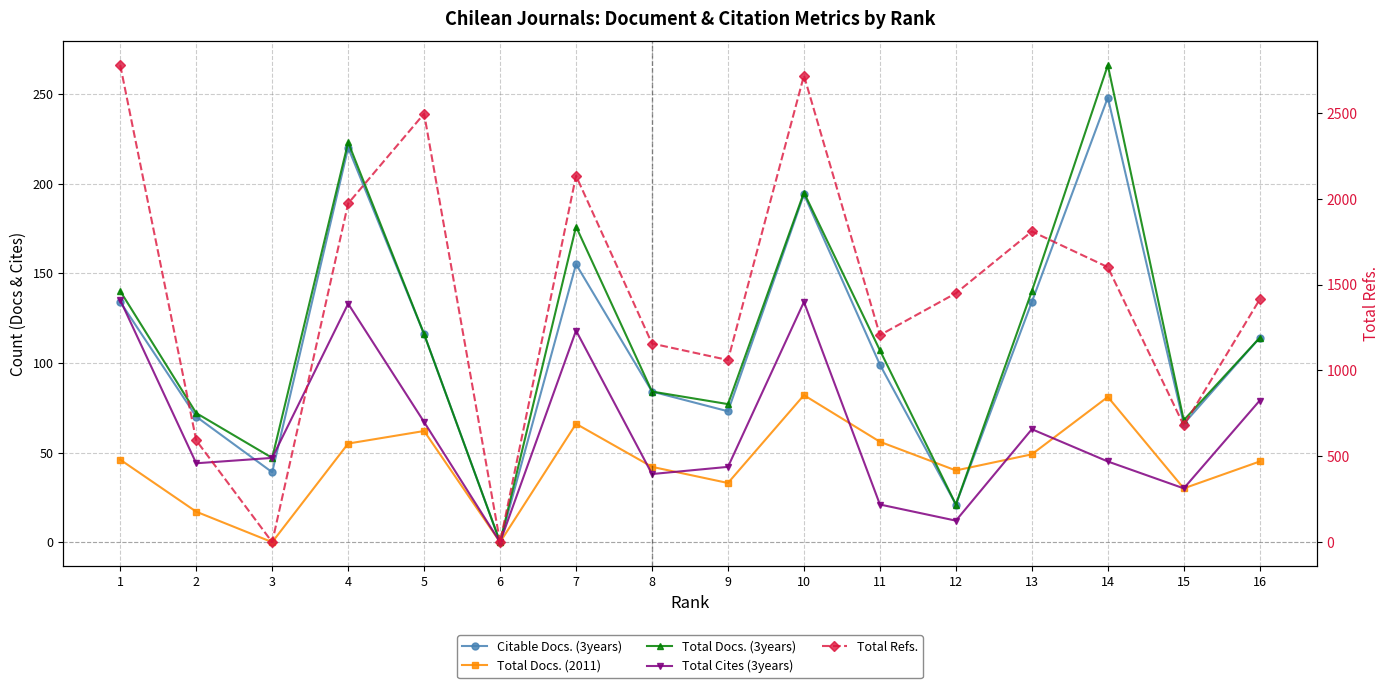

What is the maximum value shown in the chart?

2778